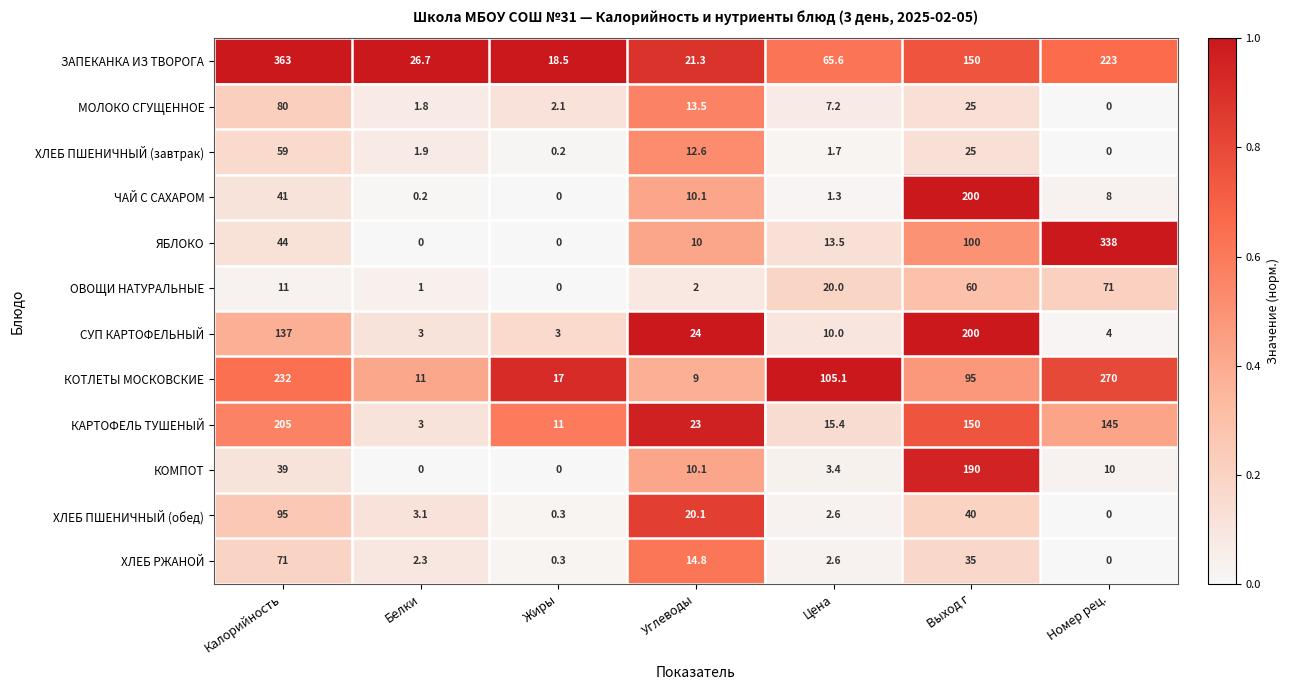

Rank the categories by ОВОЩИ НАТУРАЛЬНЫЕ value from lowest to highest.

Жиры, Белки, Углеводы, Калорийность, Цена, Выход г, Номер рец.